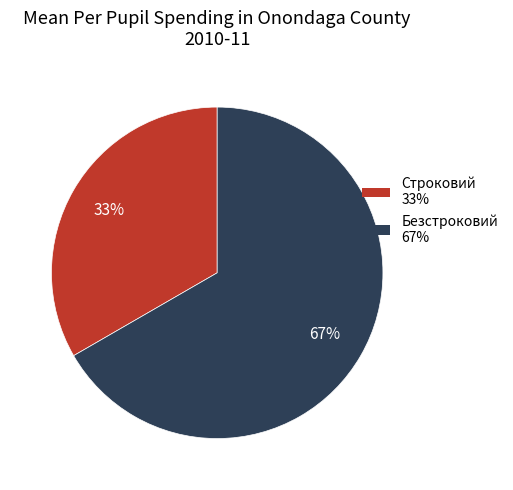

Which has a higher value, Строковий or Безстроковий?

Безстроковий